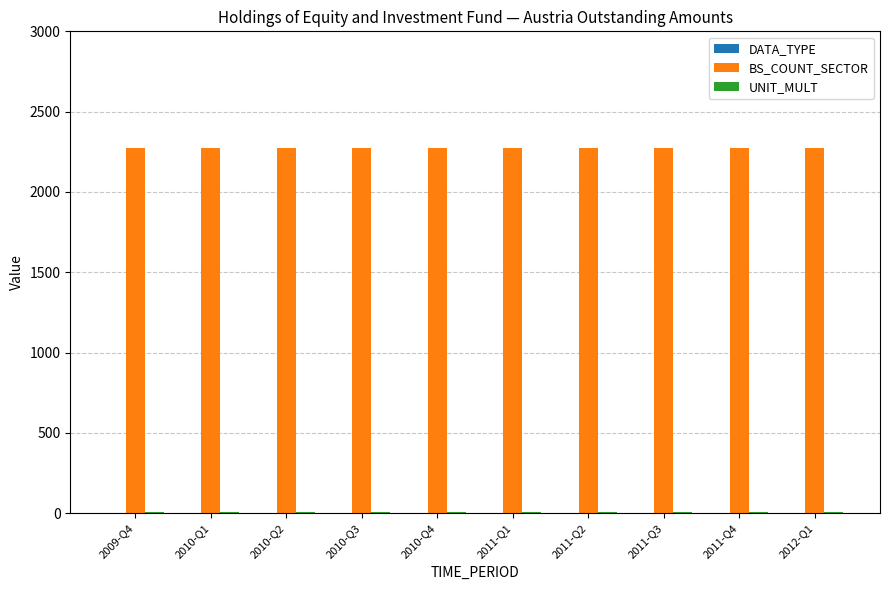

Which series has the largest total across all categories?

BS_COUNT_SECTOR